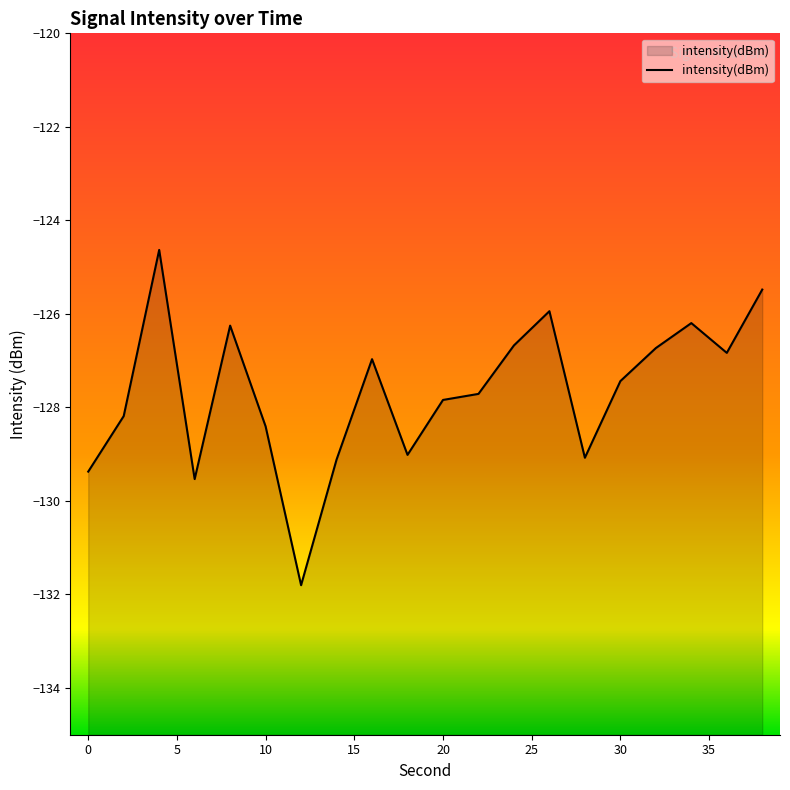

Which has a higher value, 36 or 34?

34